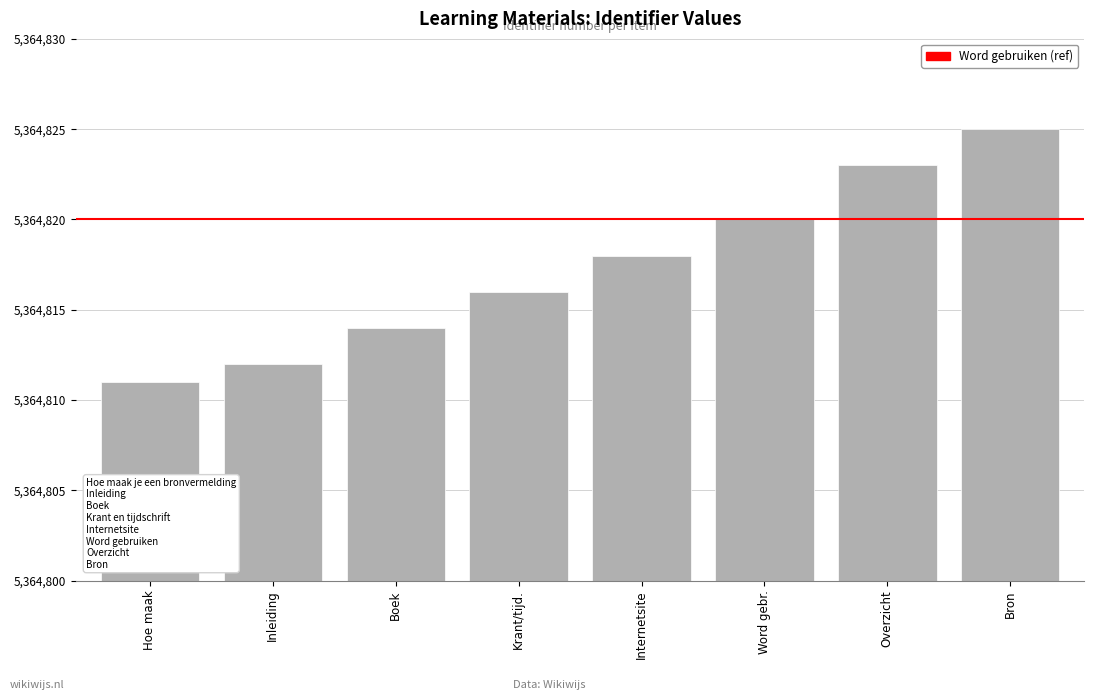

Read the value at Hoe maak, to the nearest 10.

5364810